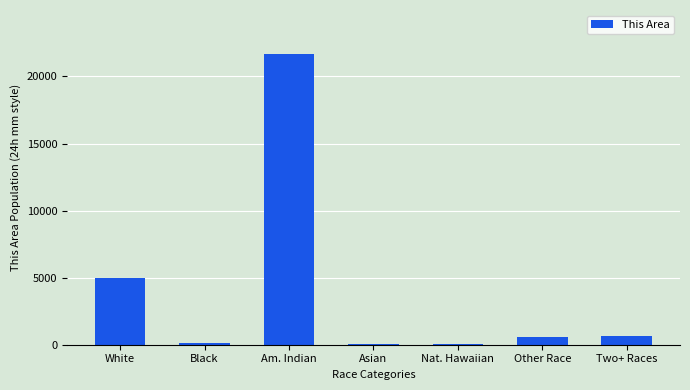

What is the greatest value displayed?

21703